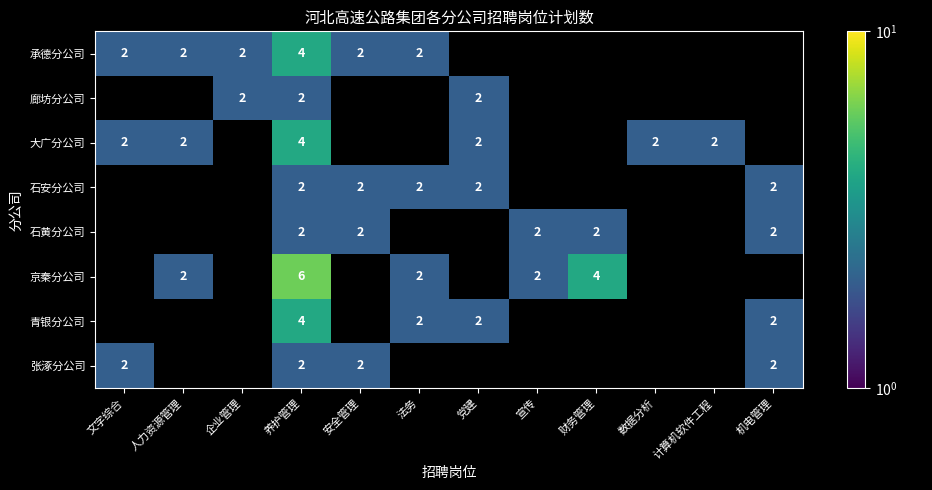

Is it true that 廊坊分公司 equals 1 at 养护管理?

False